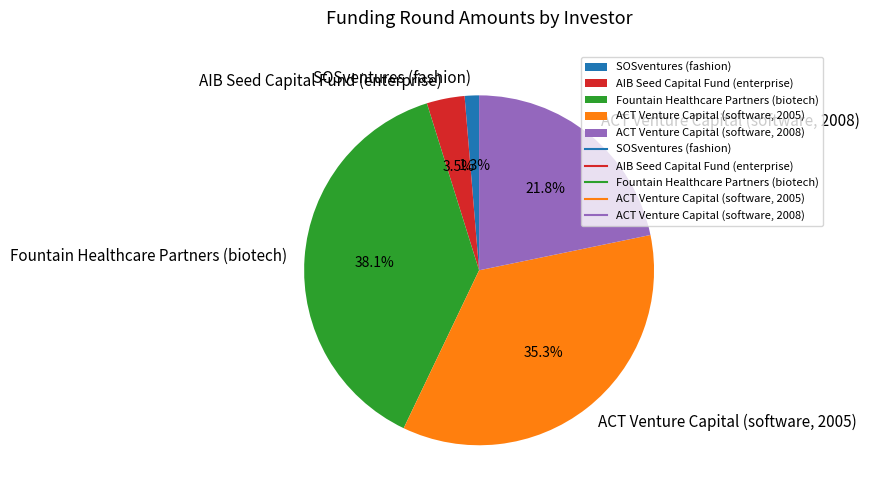

To the nearest percent, what portion does ACT Venture Capital (software, 2008) represent?

22%